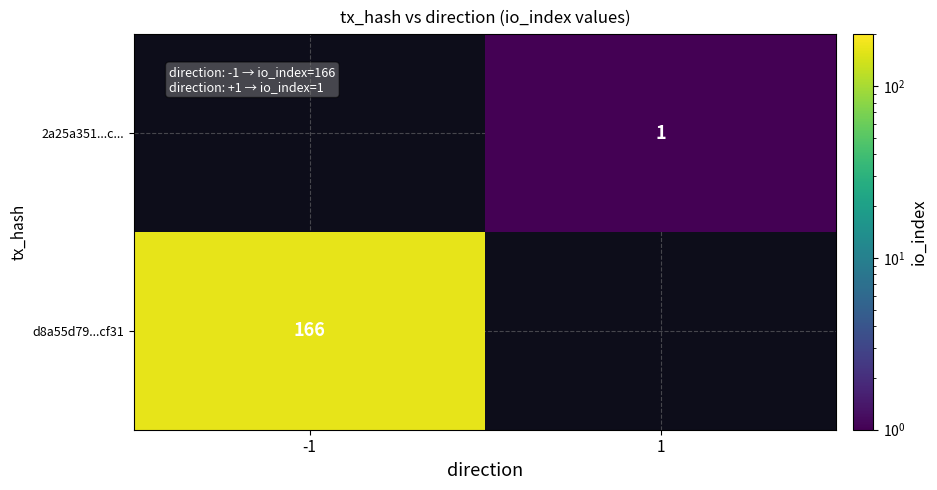

What is the maximum value shown in the chart?

166.0